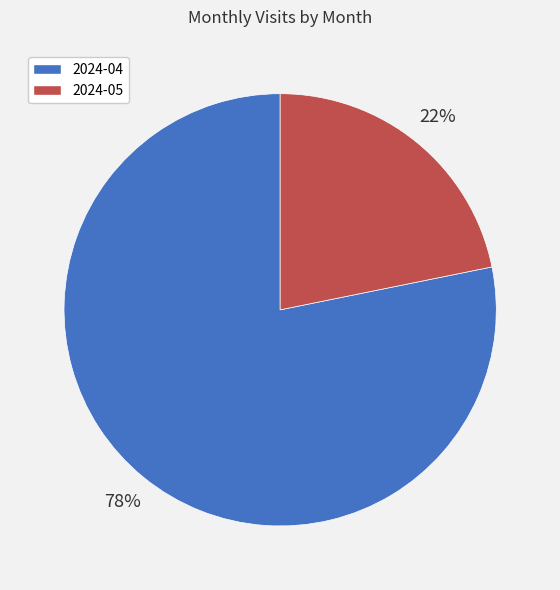

What is the ratio of the value at 2024-05 to the value at 2024-04?

0.3